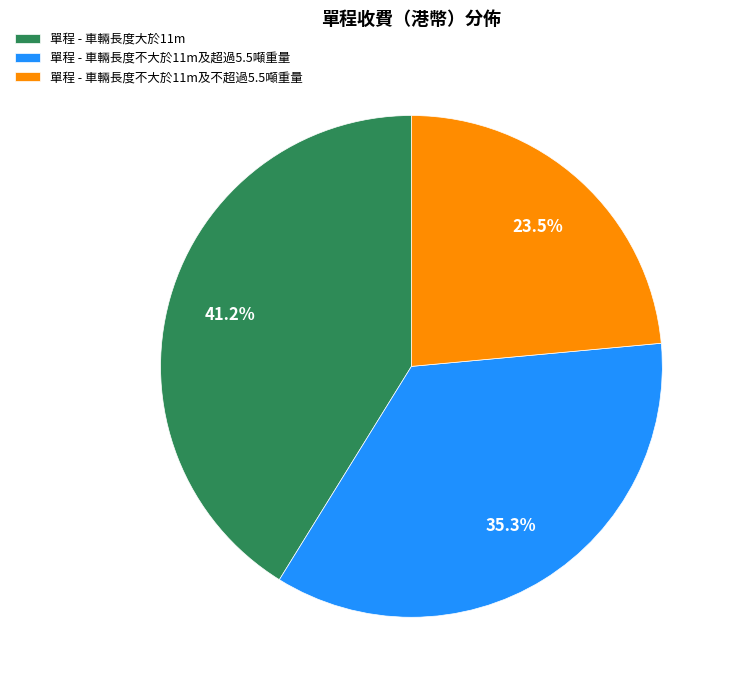

Approximately how many times larger is the value at 單程 - 車輛長度不大於11m及超過5.5噸重量 compared to 單程 - 車輛長度不大於11m及不超過5.5噸重量?

1.5